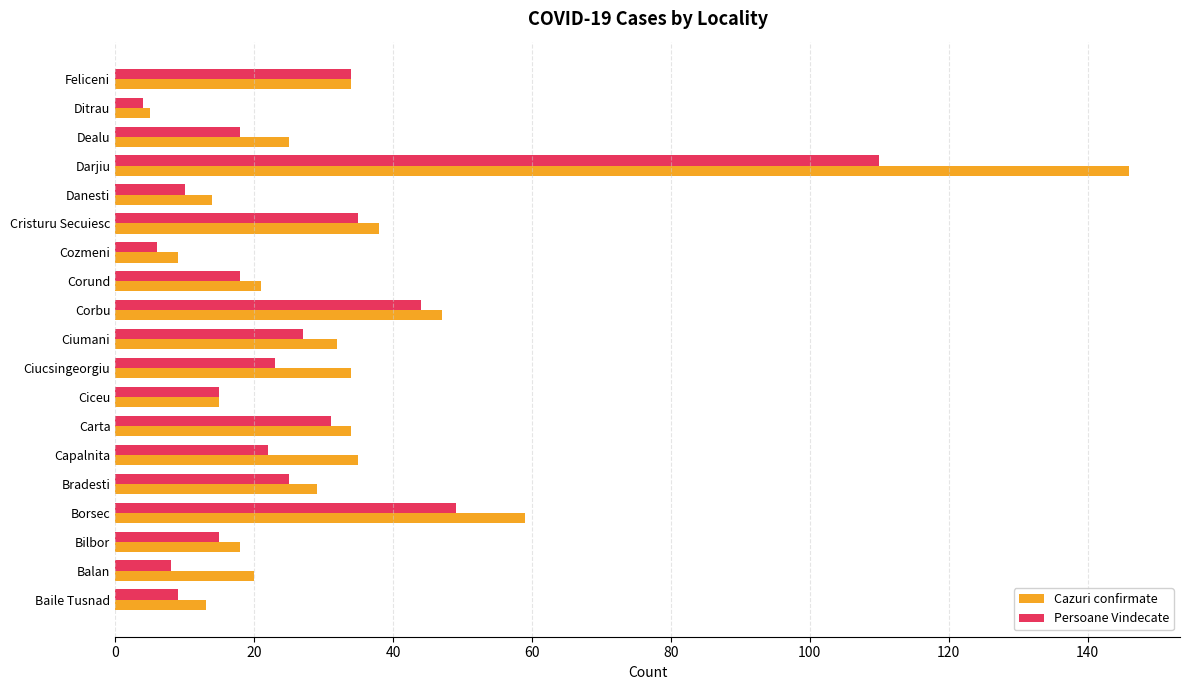

At which category is the sum across all series the highest?

Darjiu